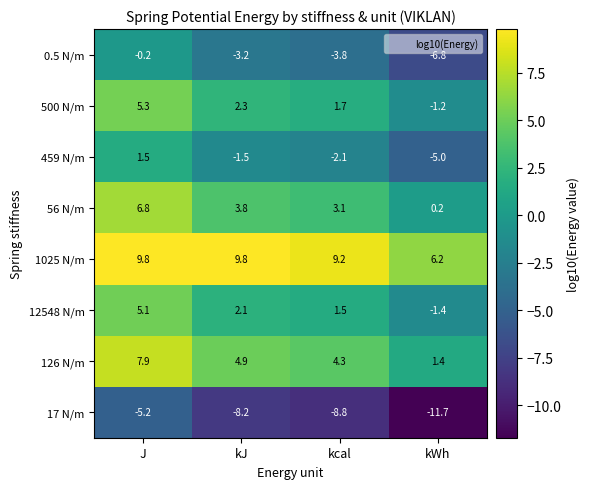

Which series has the largest total across all categories?

1025 N/m